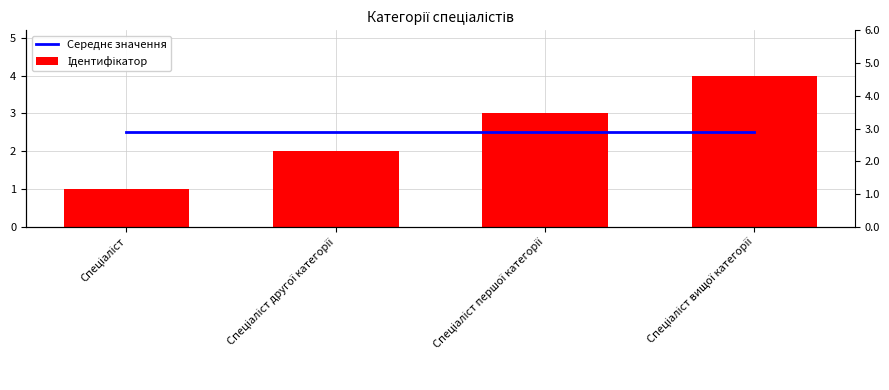

Which category has the highest value in the Середнє значення series?

Спеціаліст